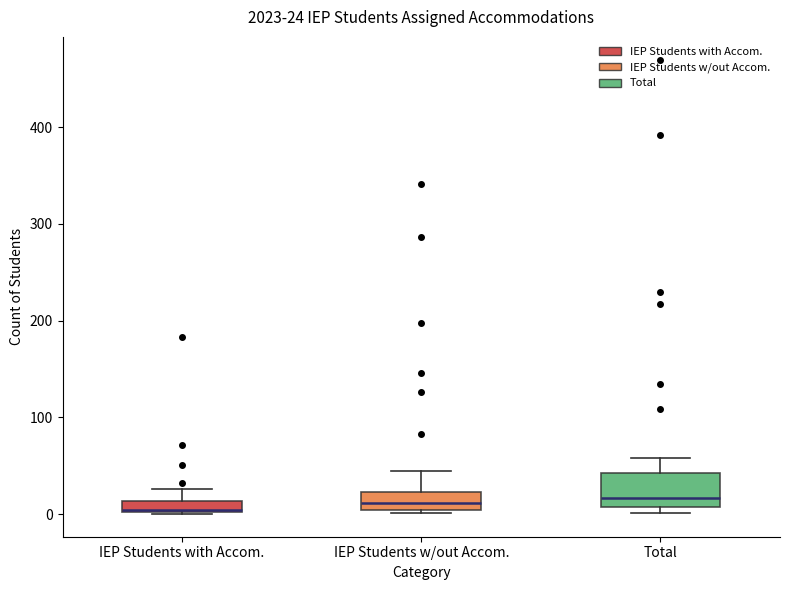

Which box is the tallest, from its lower edge to its upper edge?

Total